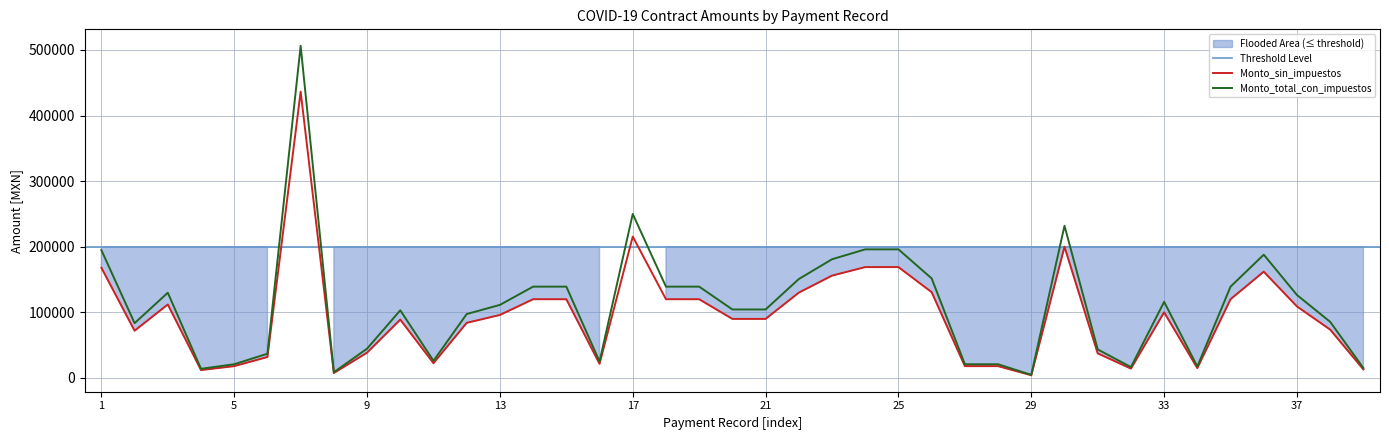

True or false: Monto_sin_impuestos has more than 1 points higher than both neighbors.

True